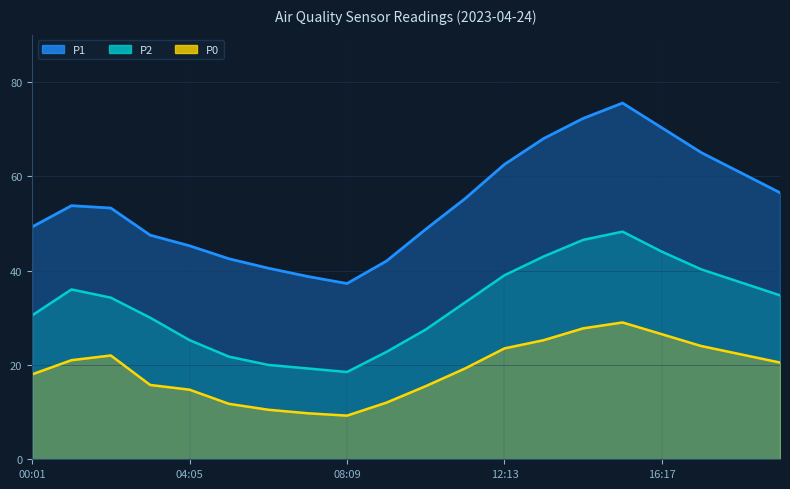

How many lines are shown in the chart?

3